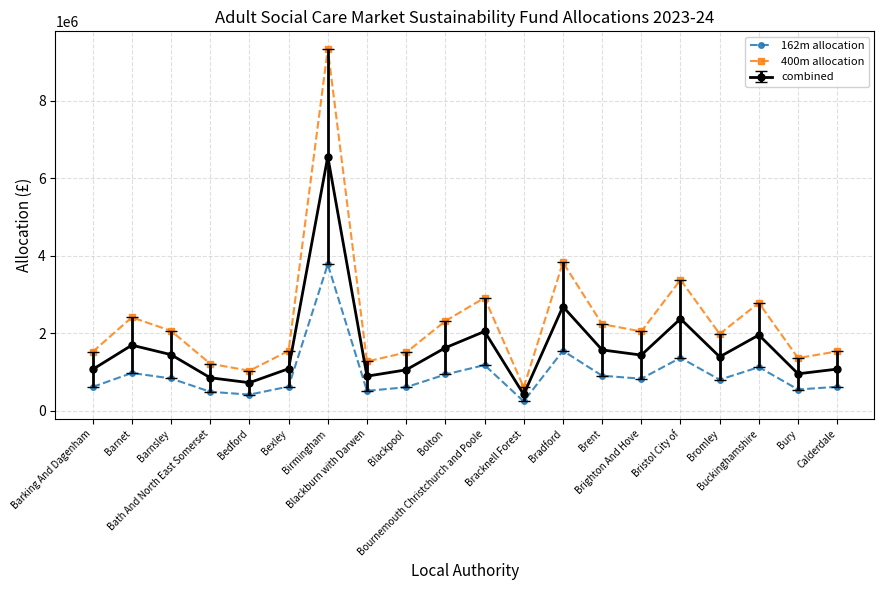

List the series in order of their overall mean, lowest first.

162m allocation, combined, 400m allocation